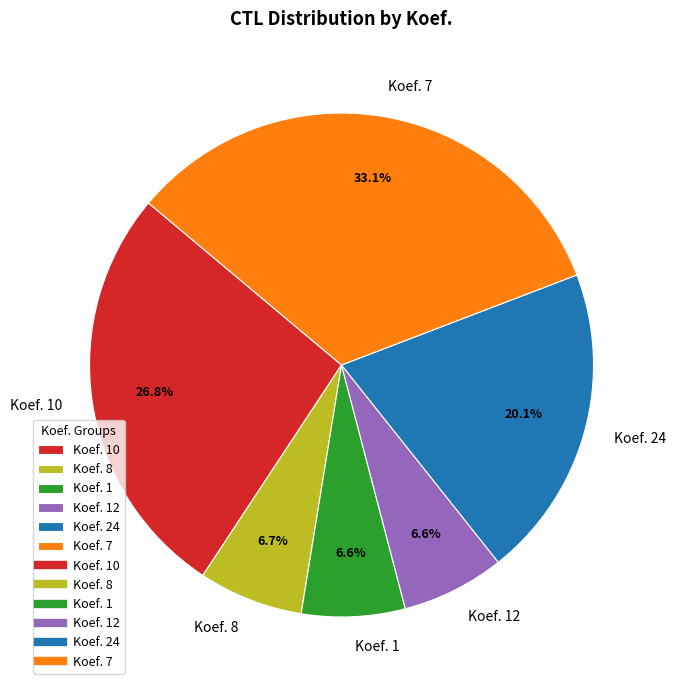

How many segments does this pie chart have?

6